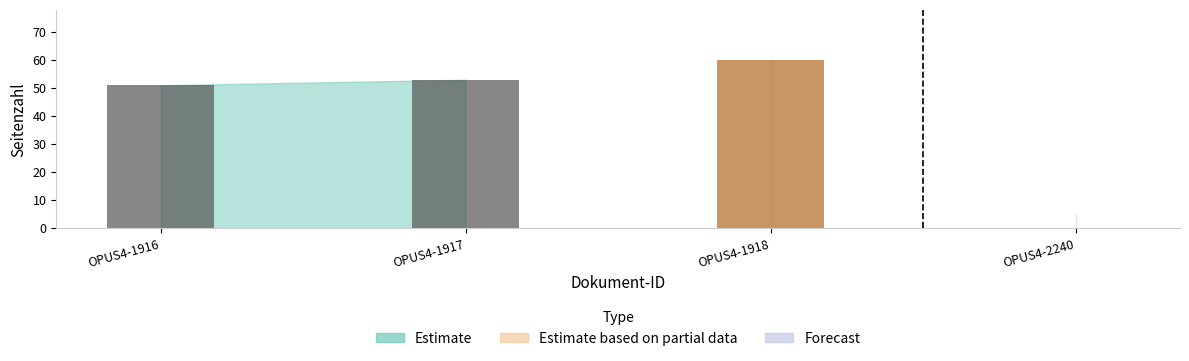

Is it true that the value at OPUS4-1916 is 51?

True